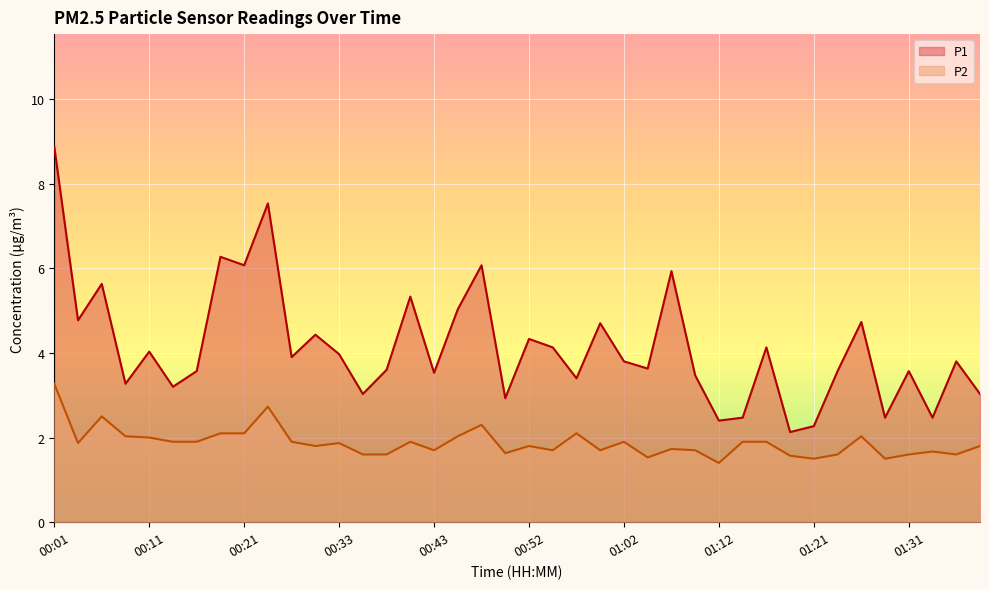

Where is the first local minimum for P1?

00:04